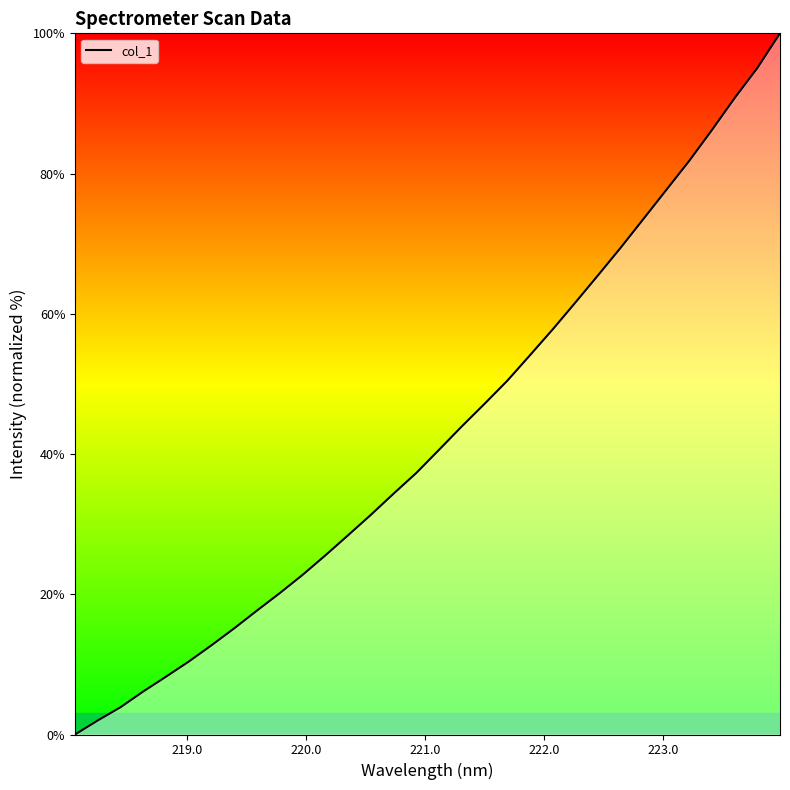

What is the greatest value displayed?

100.0